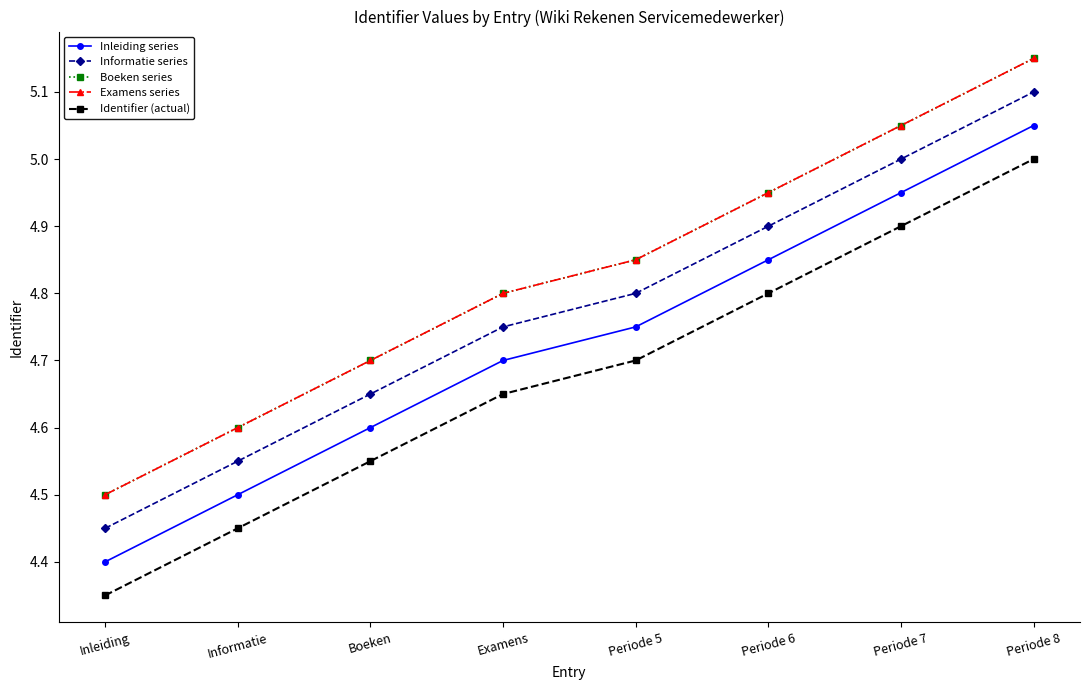

Does the chart display data point markers on the line(s)?

Yes